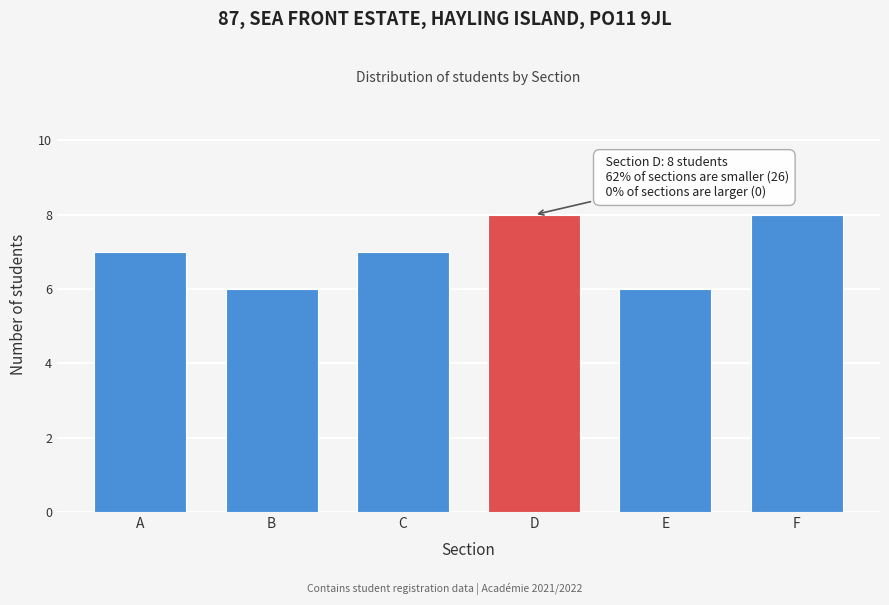

Reading left to right, what are all the values shown in this chart?

A=7	B=6	C=7	D=8	E=6	F=8